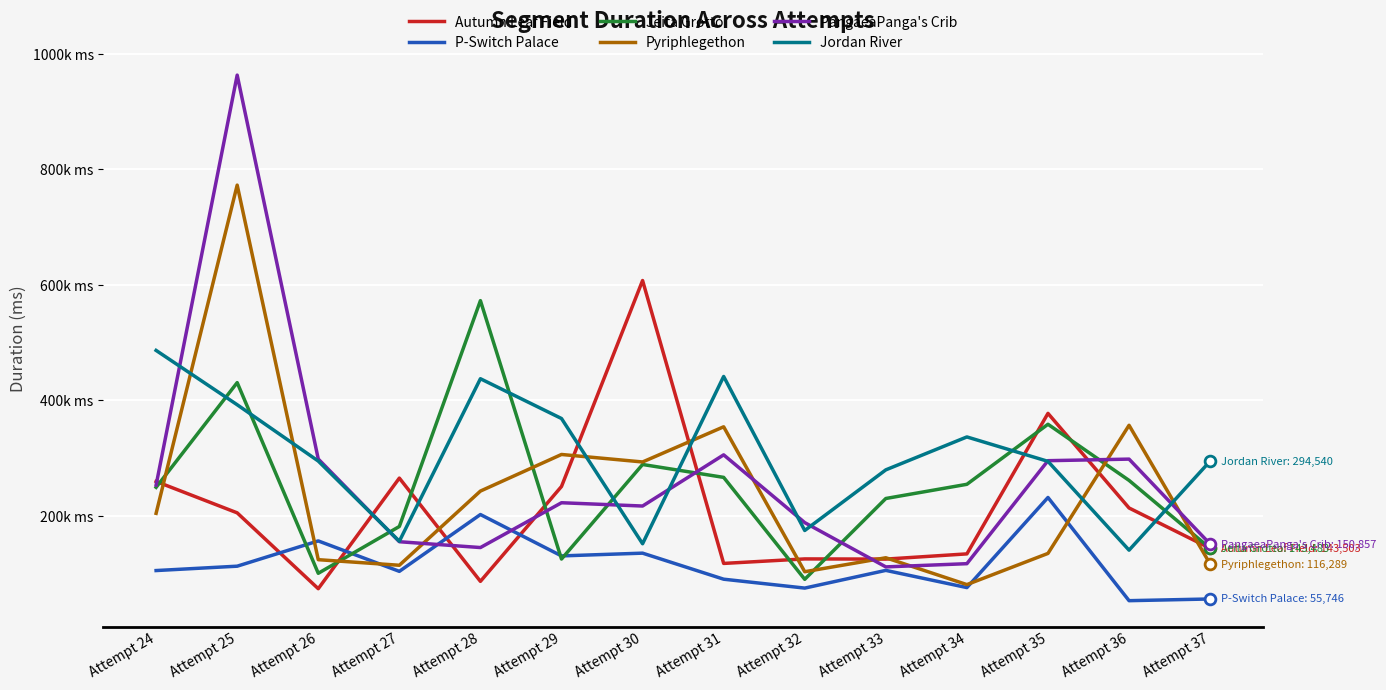

Which series has the largest total across all categories?

Jordan River